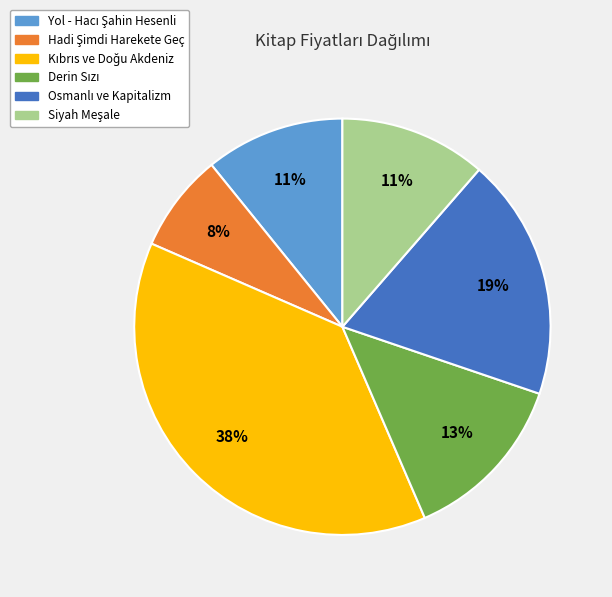

To the nearest percent, what is the difference between the largest and smallest slice percentages?

30%